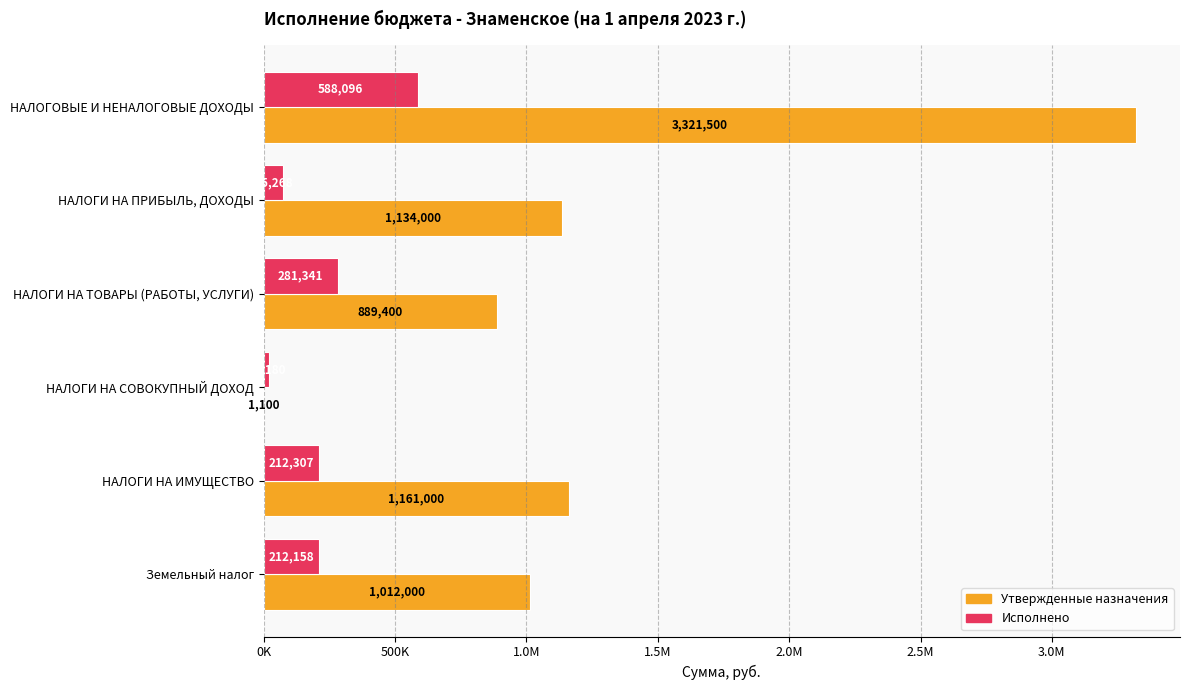

Which series has the largest total across all categories?

Утвержденные назначения